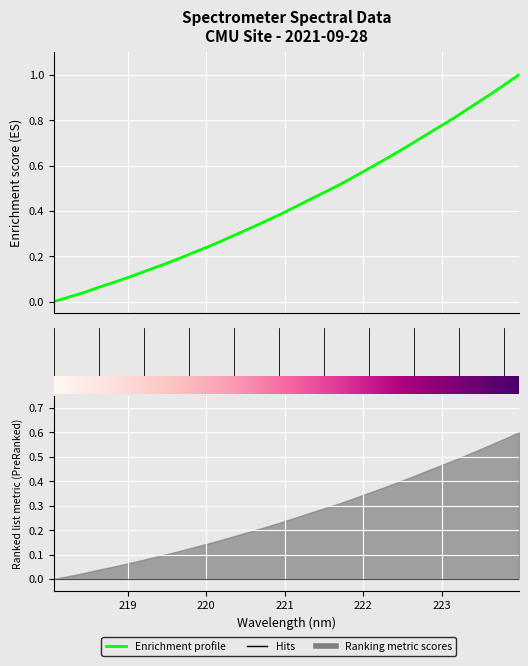

Between 220.1623 and 219.2067, which is larger?

220.1623